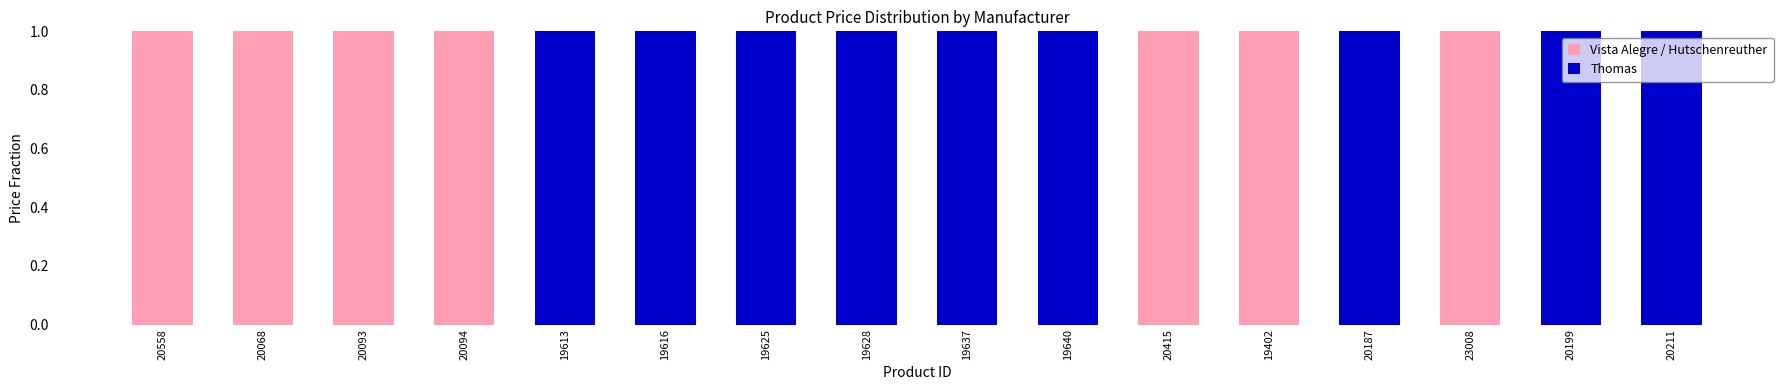

Is it true that Vista Alegre / Hutschenreuther equals 0 at 20199?

True